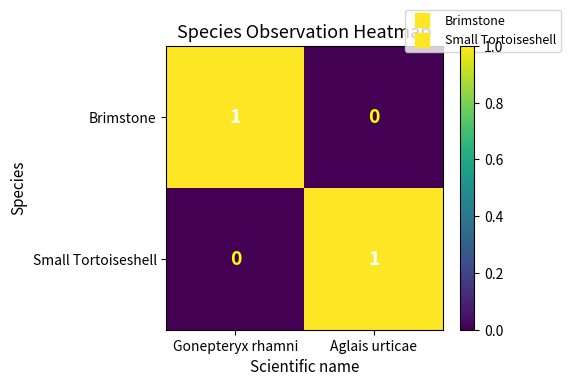

How many series are shown in this chart?

2